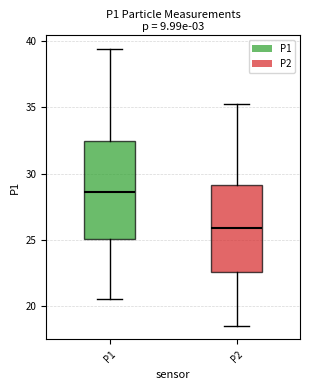

Which box is the tallest, from its lower edge to its upper edge?

P1